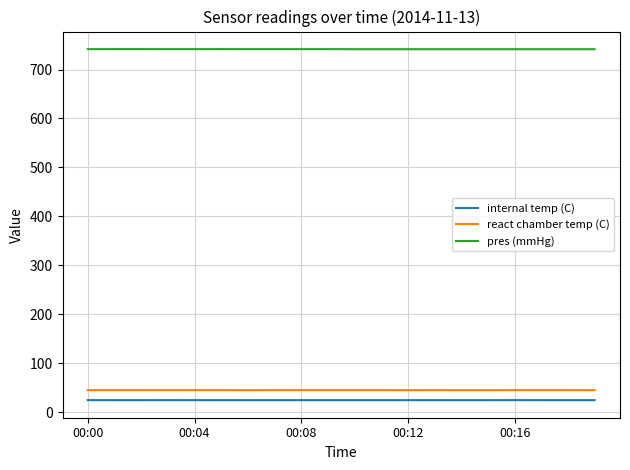

True or false: pres (mmHg) and internal temp (C) intersect in this chart.

False